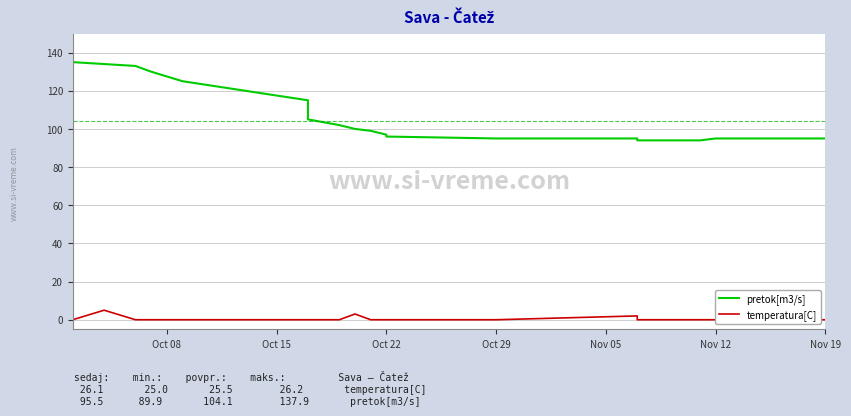

What is the difference between the maximum and second lowest values in the pretok[m3/s] series?

41